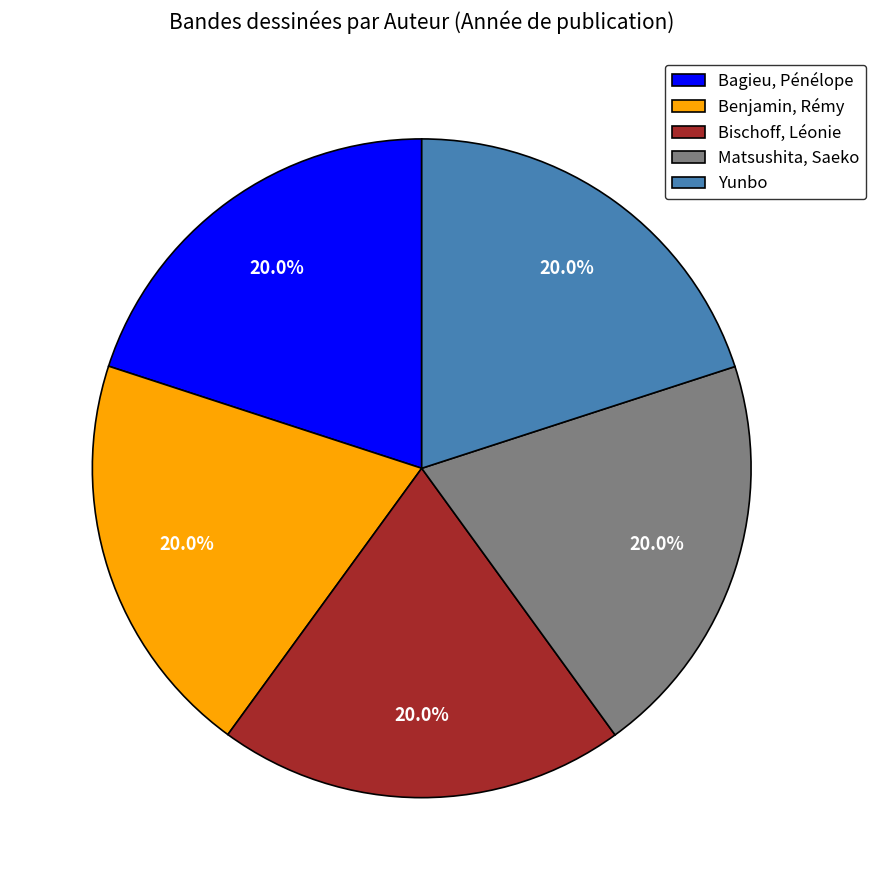

To the nearest percent, what is the average slice percentage?

20%